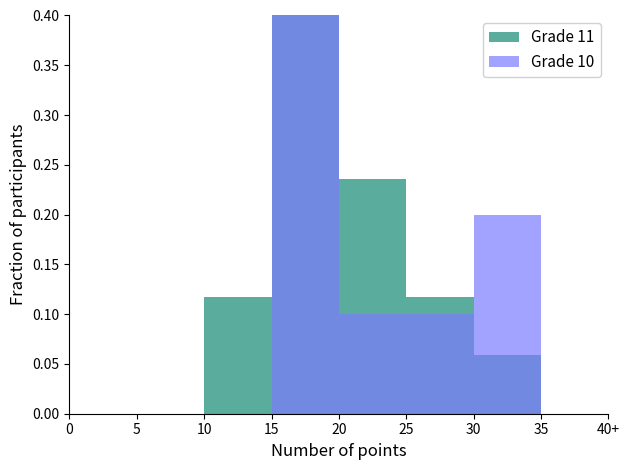

What is the difference between the maximum and second lowest values in the Grade 11 series?

0.5